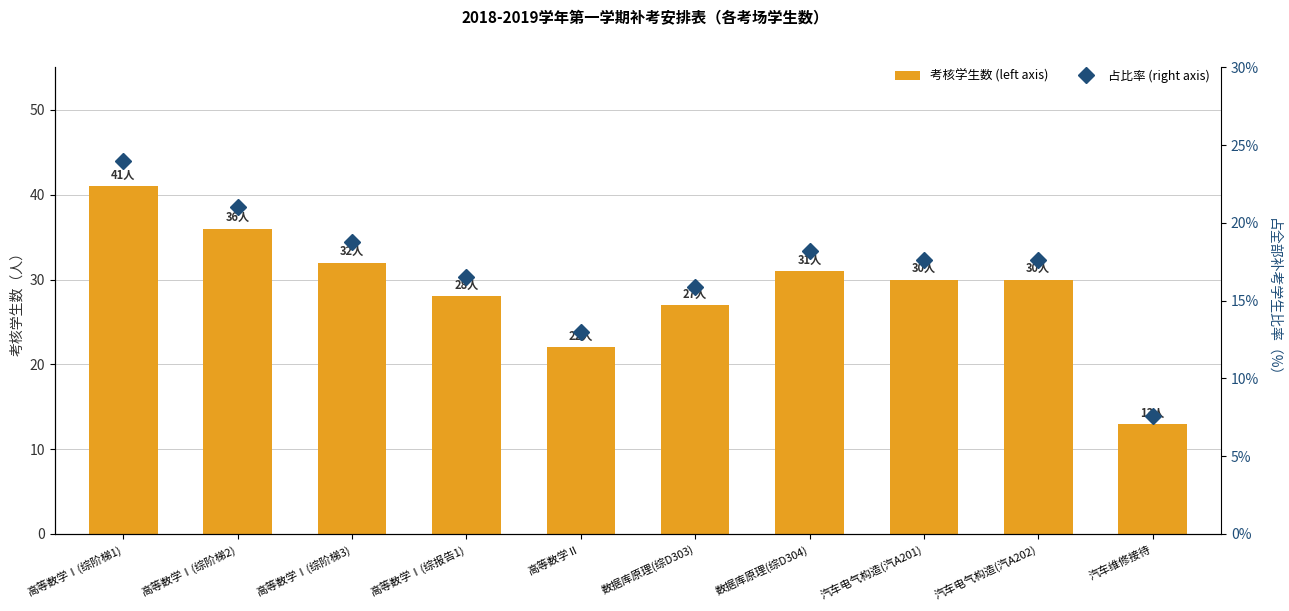

Rank the series at 高等数学Ⅰ(综阶梯3) from highest to lowest value.

考核学生数 (left axis), 占比率 (right axis)